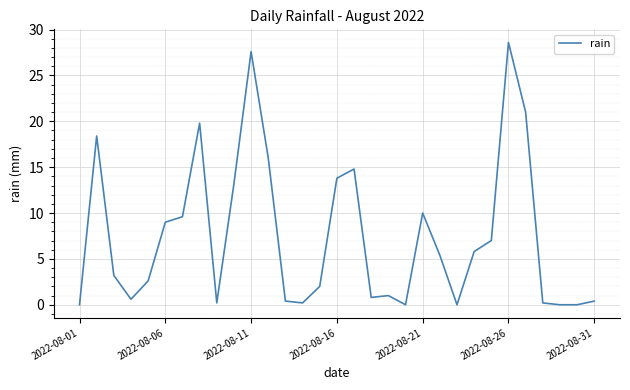

What is the difference between the maximum and minimum values?

28.6